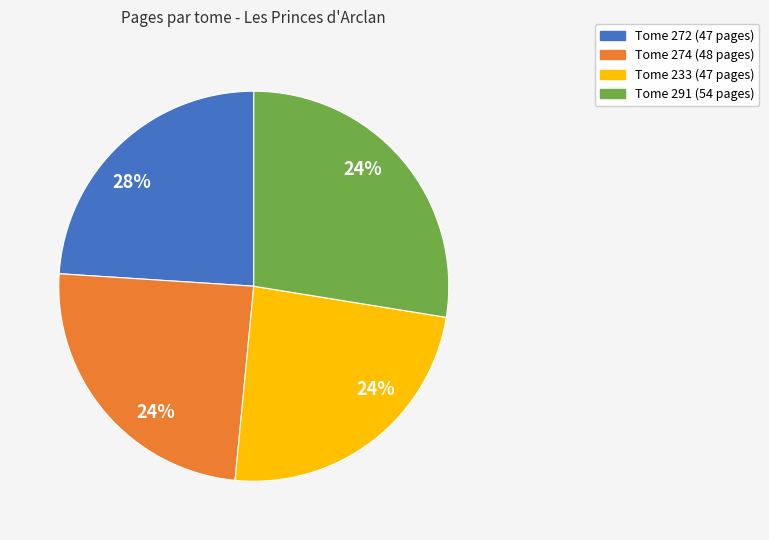

The 291 slice represents 28% of the pie. True or false?

True